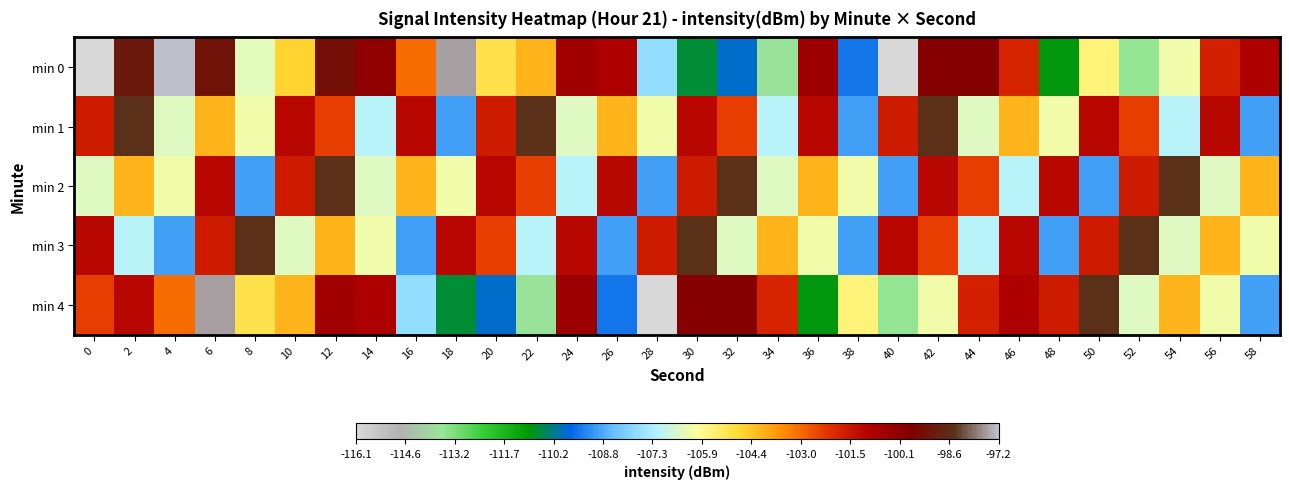

What is the maximum value shown in the chart?

-97.2